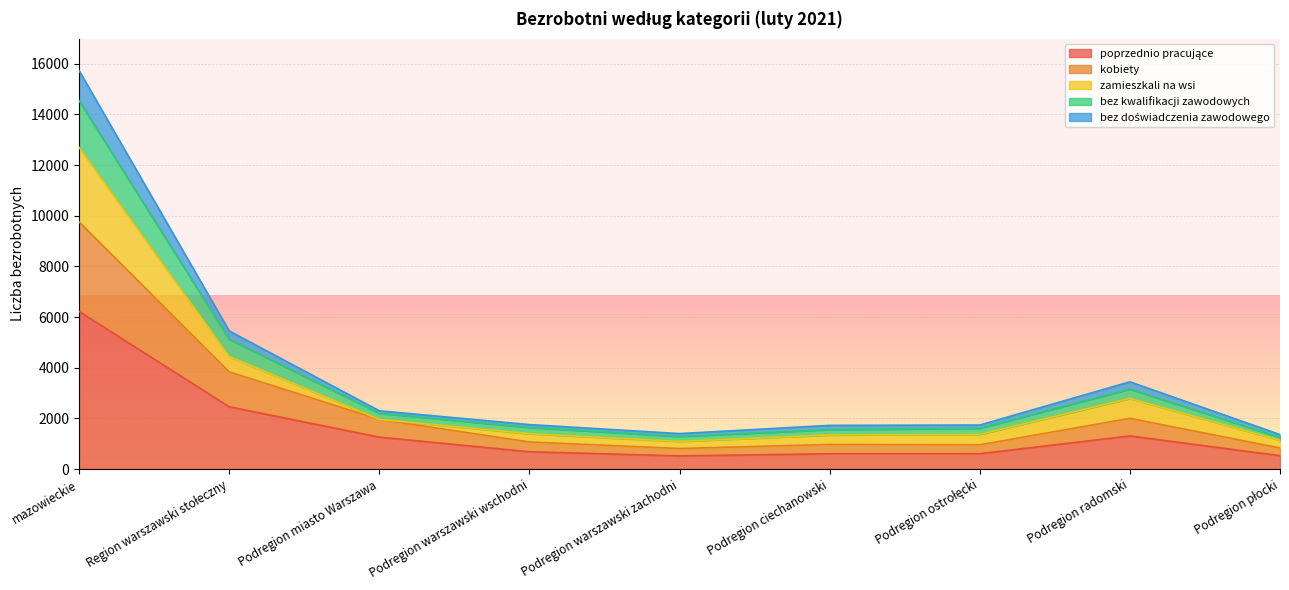

How many interior local peaks does the kobiety series have?

2